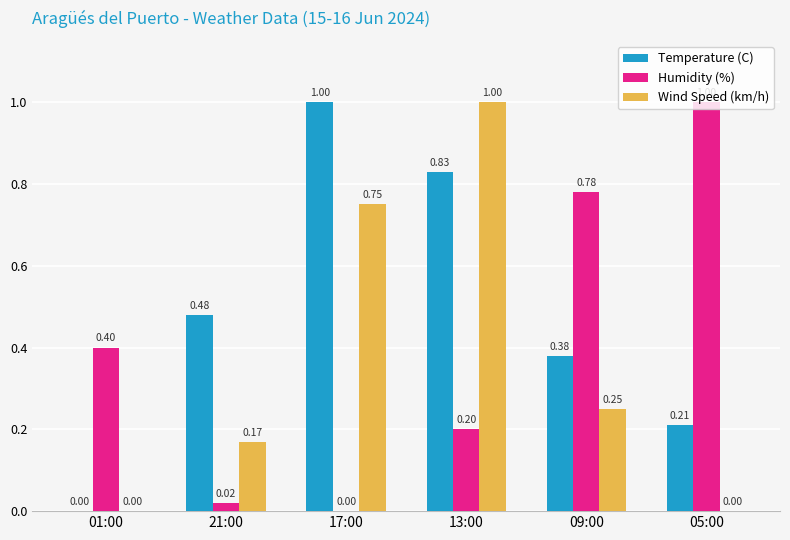

Is the value of Temperature (C) at 13:00 greater than the value of Wind Speed (km/h) at 01:00?

Yes